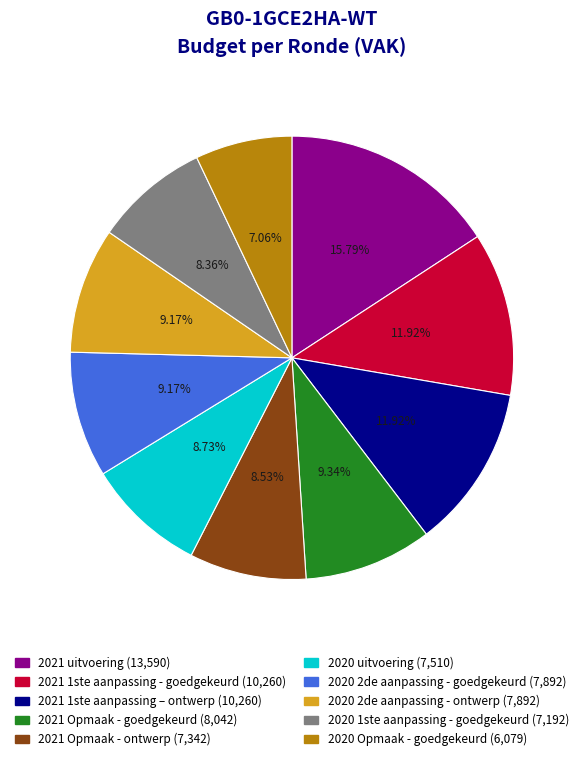

Does 2021 1ste aanpassing - goedgekeurd represent more than half of the total?

No